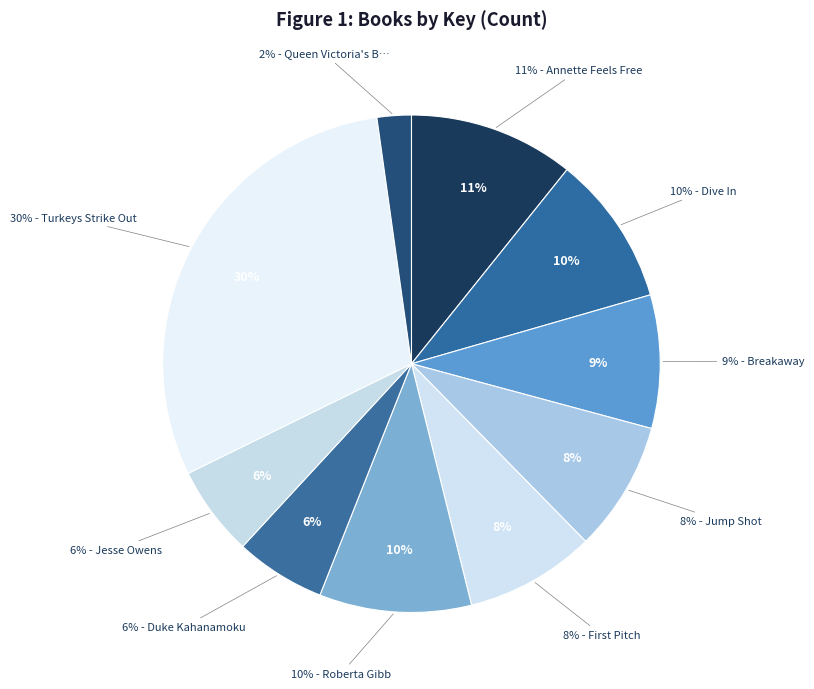

What is the ratio of the value at Turkeys Strike Out to the value at Roberta Gibb?

3.0